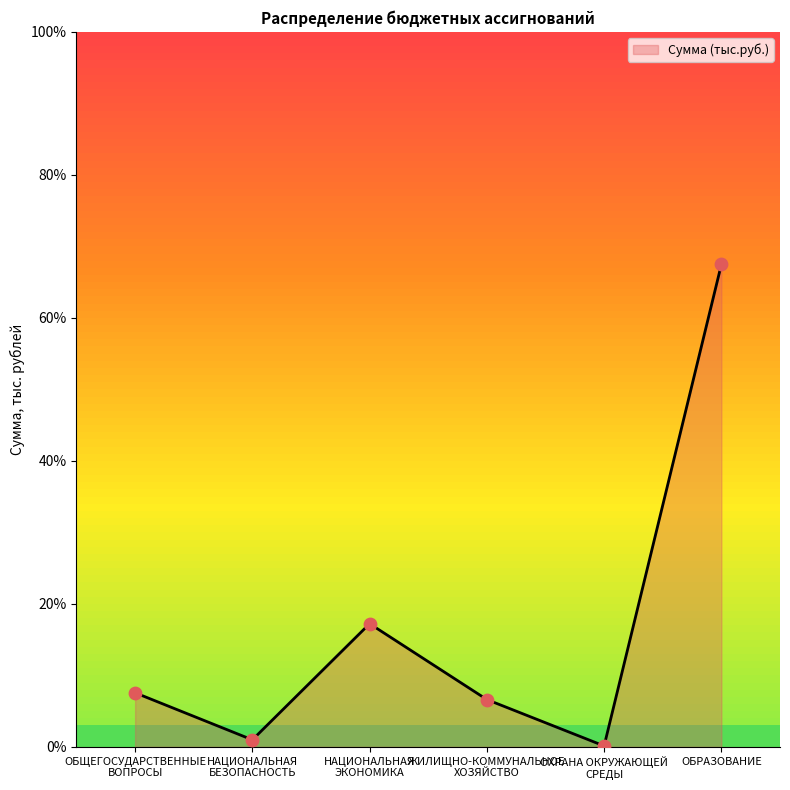

What is the change in value from НАЦИОНАЛЬНАЯ
ЭКОНОМИКА to ЖИЛИЩНО-КОММУНАЛЬНОЕ
ХОЗЯЙСТВО?

-10.6